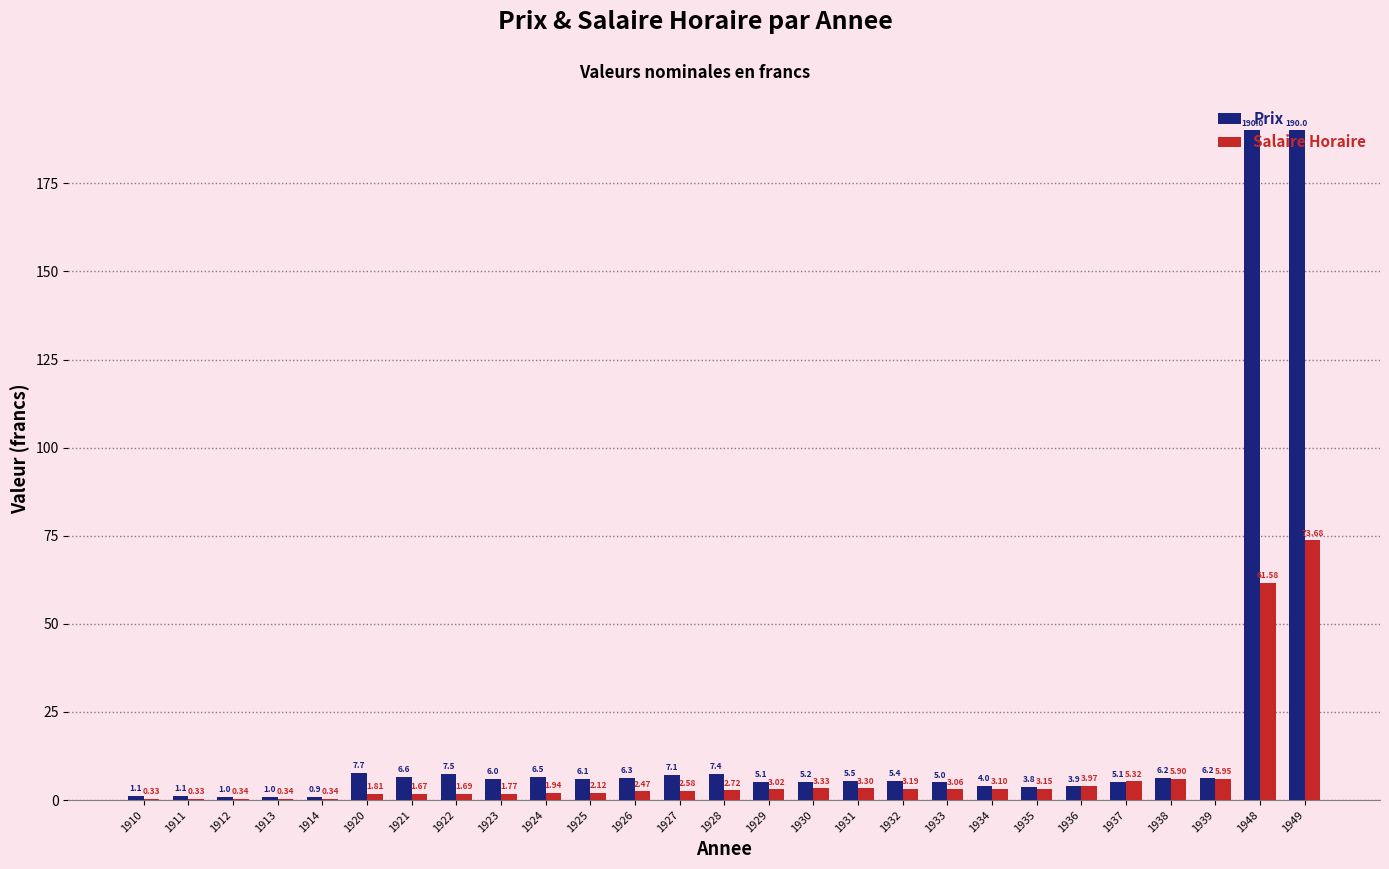

Is the value of Prix at 1936 greater than the value of Salaire Horaire at 1933?

Yes